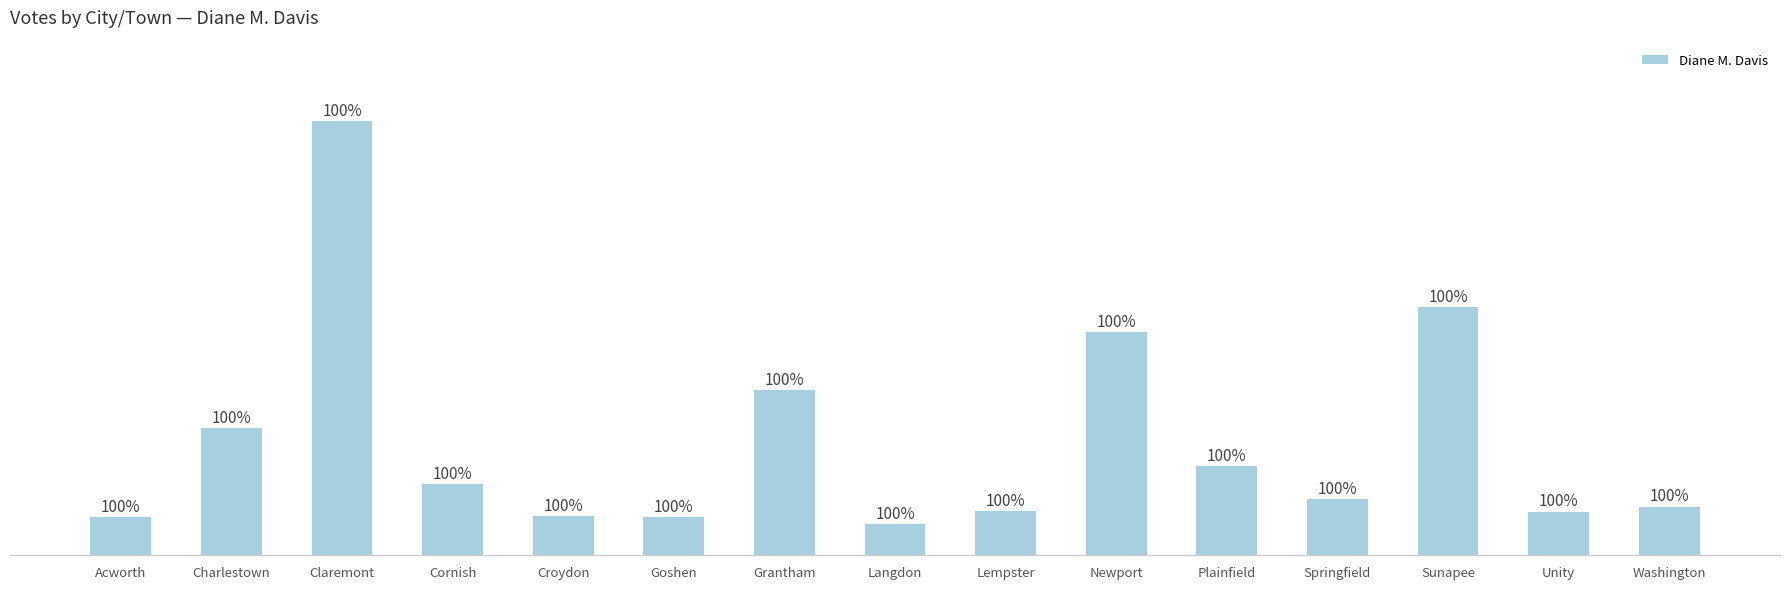

What is the label of the 12th bar from the right?

Cornish